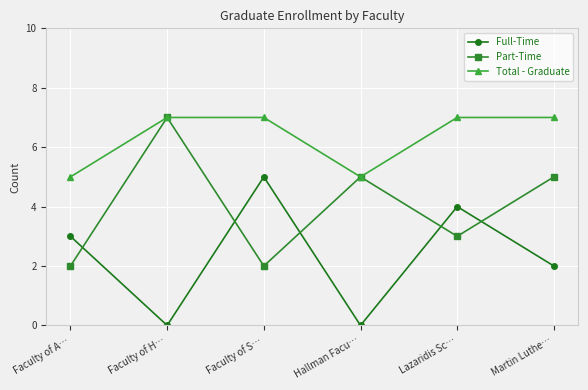

True or false: Full-Time and Part-Time intersect in this chart.

True